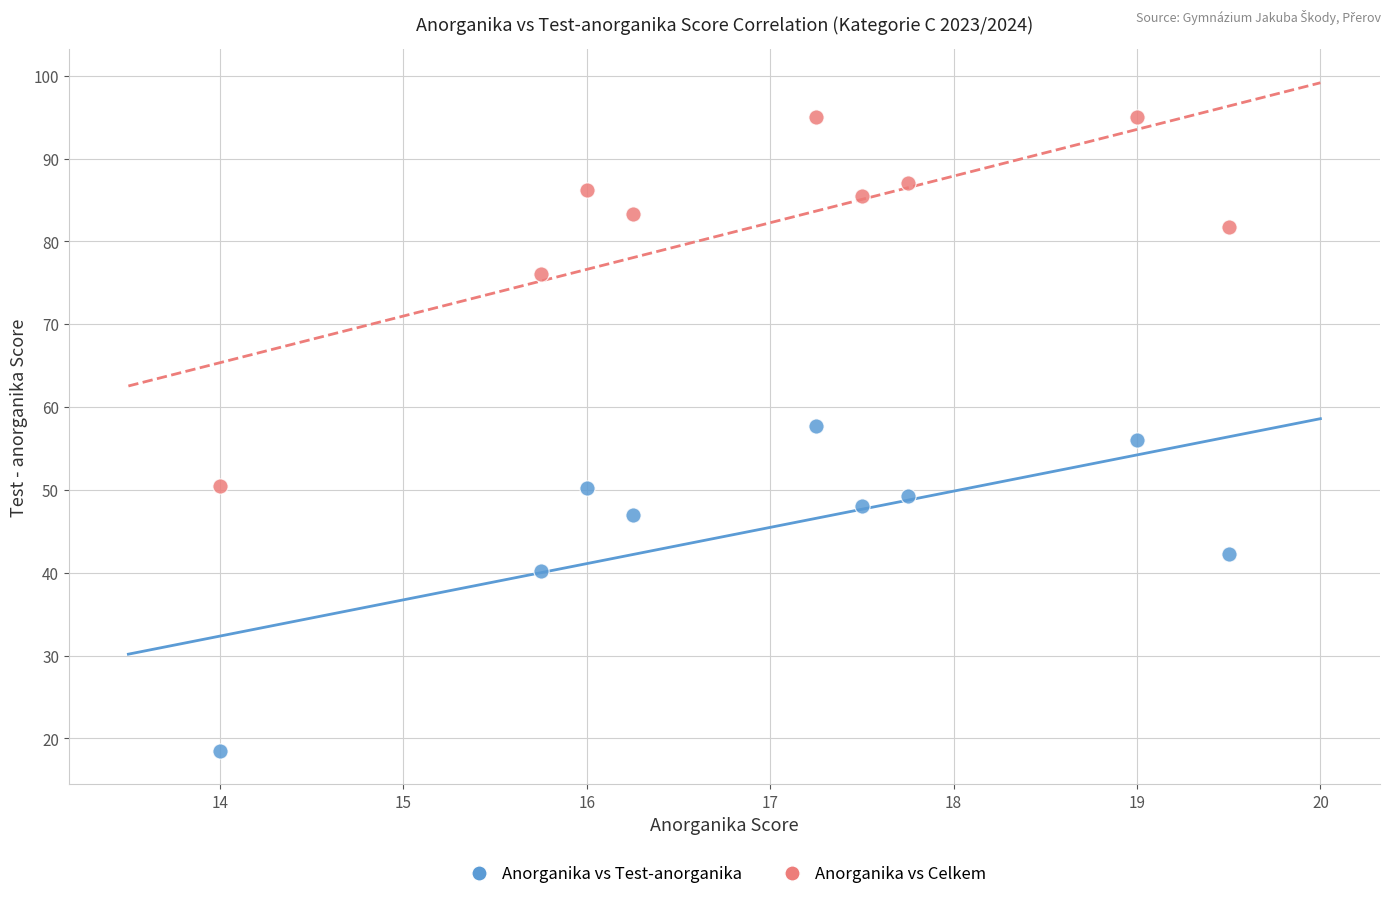

Which series has the widest spread of Y values?

Anorganika vs Celkem